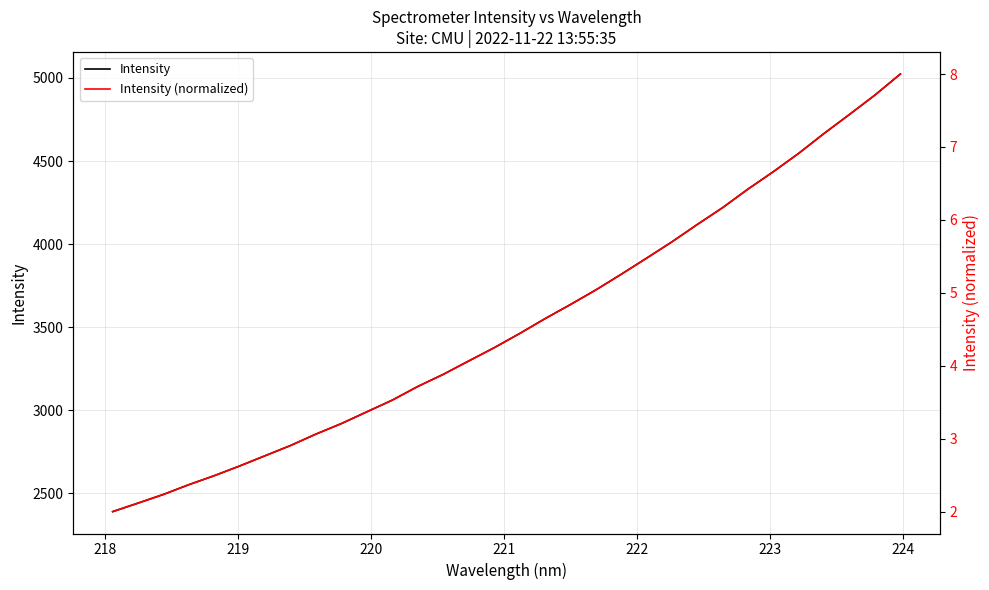

Which series has the largest total across all categories?

Intensity